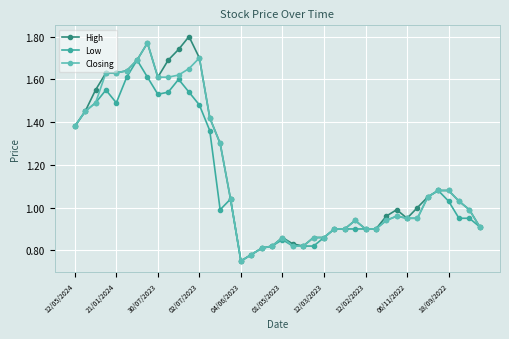

True or false: Low has more than 1 interior local peaks.

True